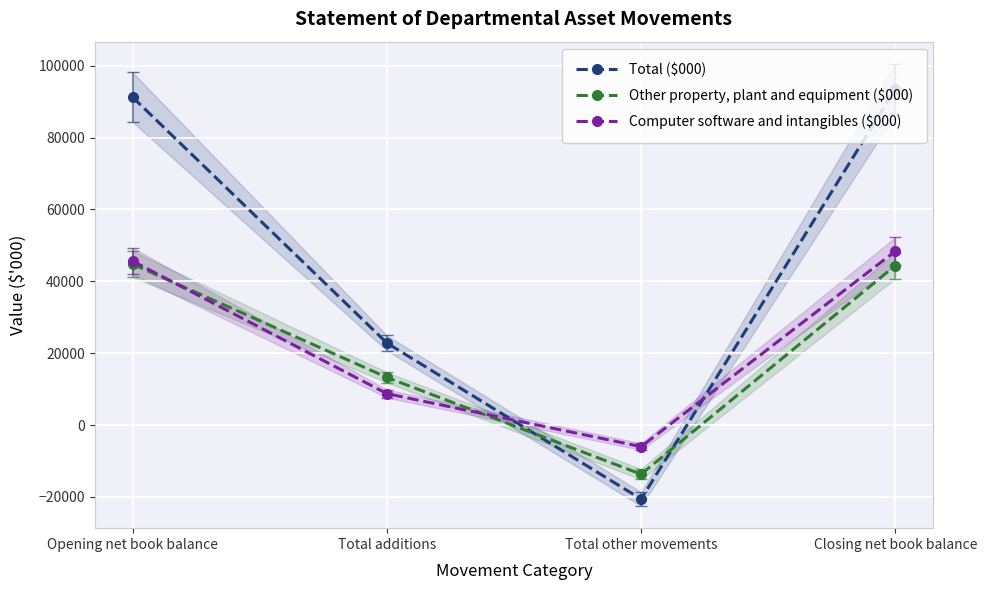

What is the difference between the highest and lowest values at Total additions?

14085